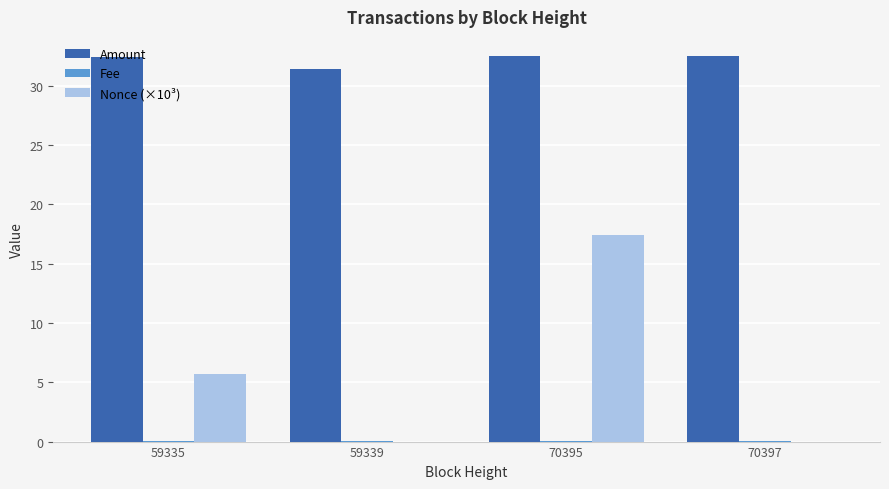

What is the spread (max minus min) of values at 70395?

32.5